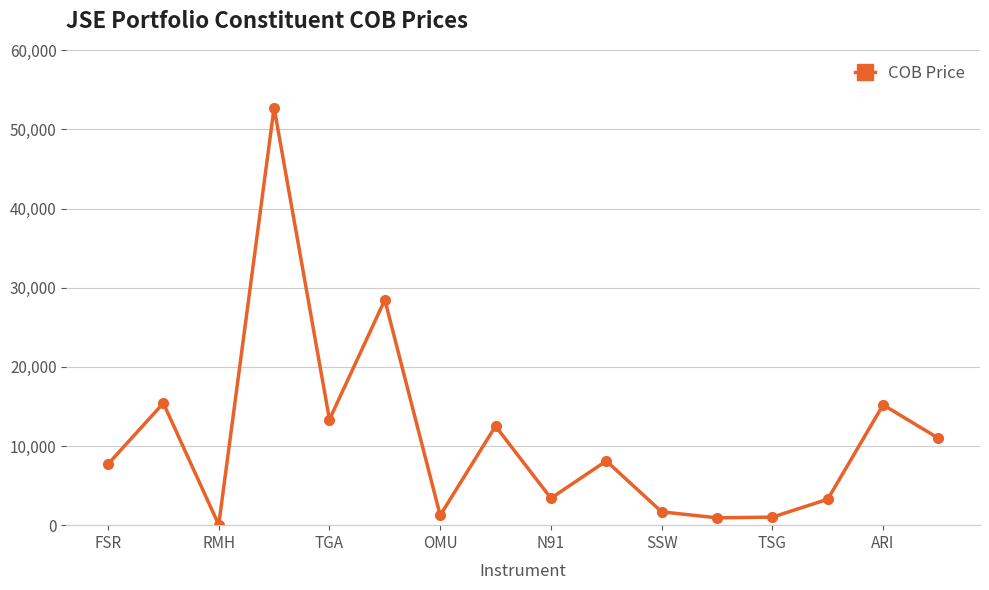

True or false: the data has more than 0 interior local peaks.

True